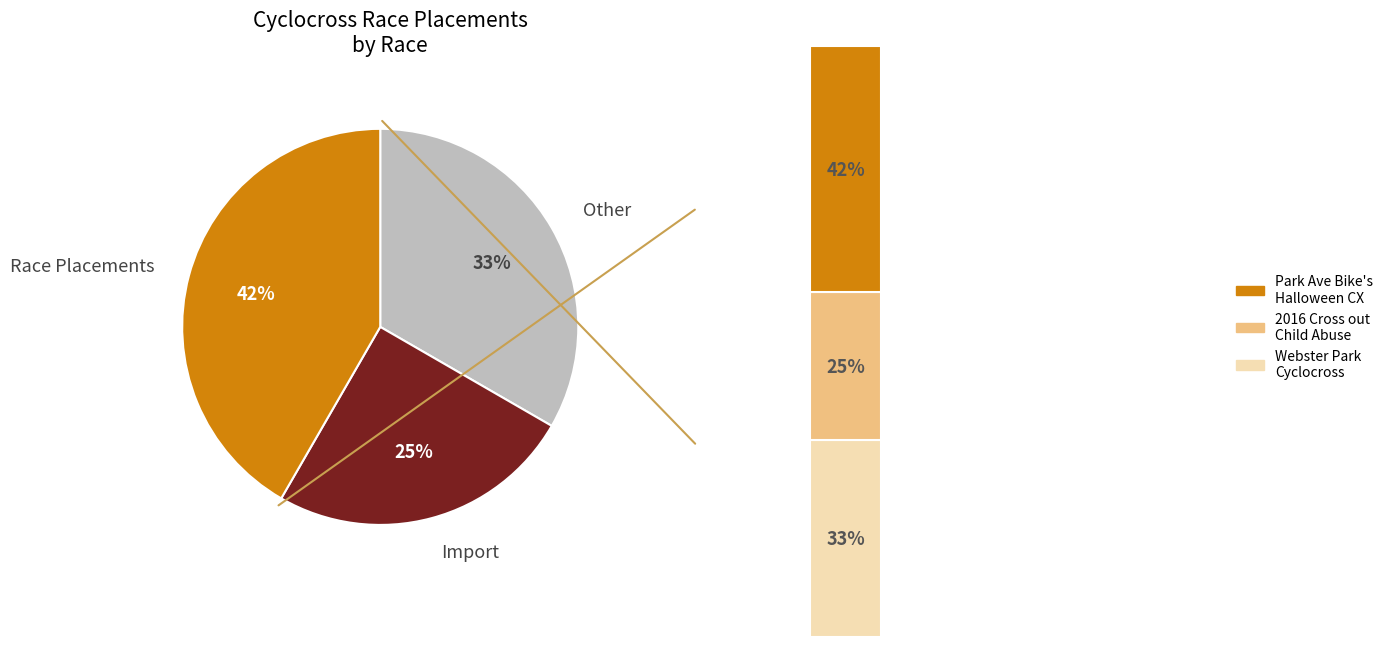

True or false: Webster Park Cyclocross accounts for 33% of the total.

True